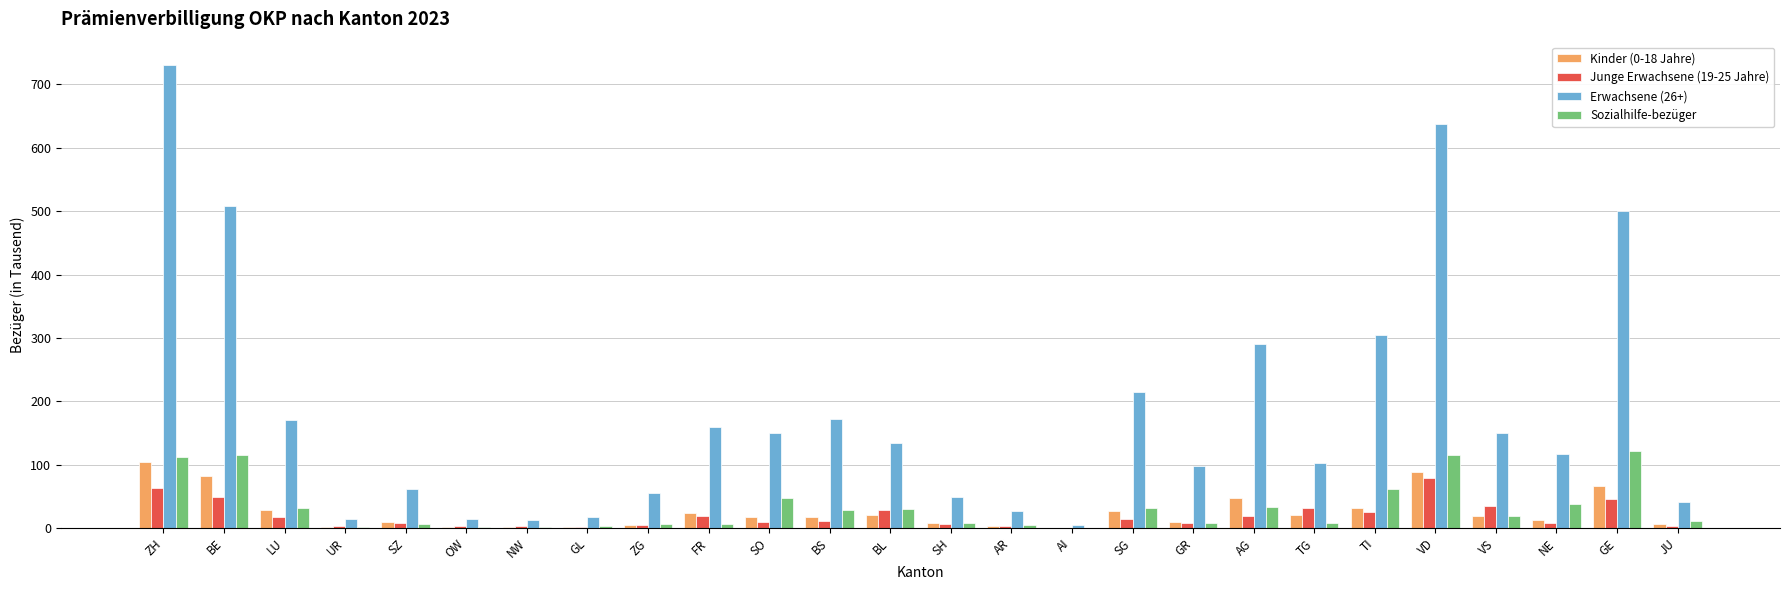

Does the chart contain stacked bars?

No